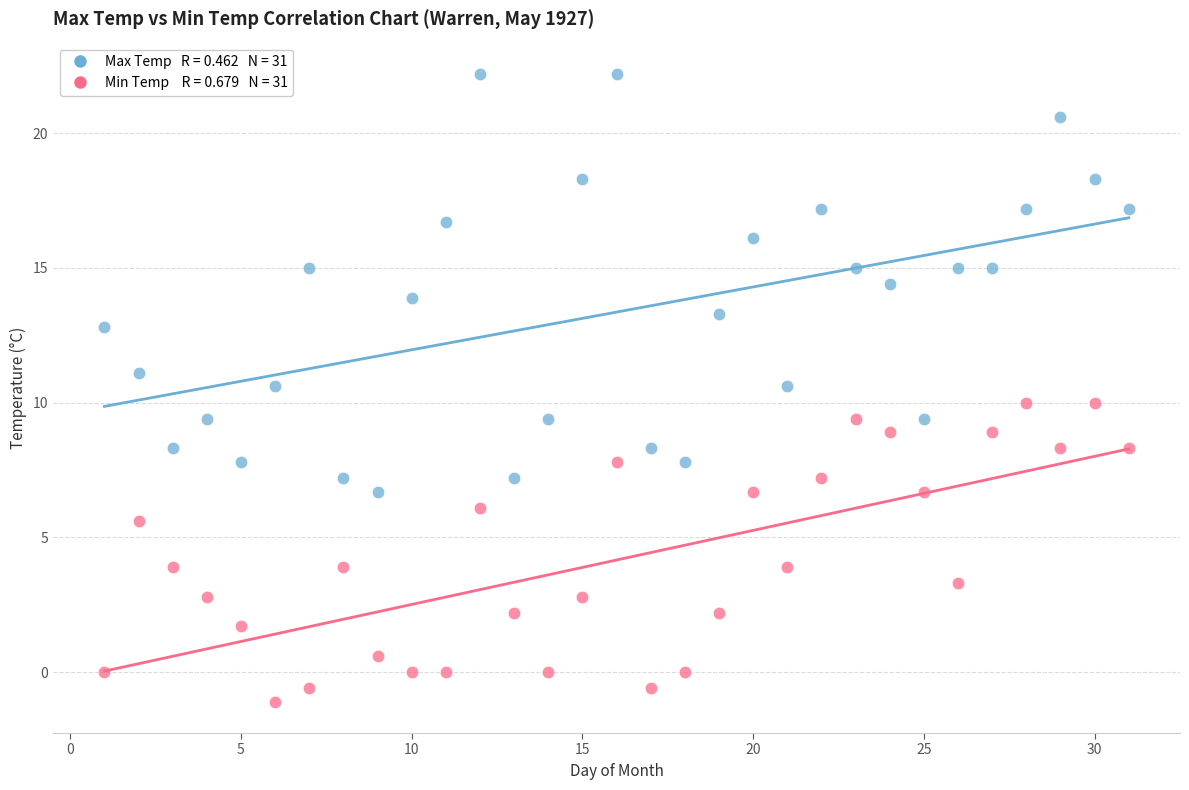

Across all data points, what is the range of Y values (max minus min)?

23.3